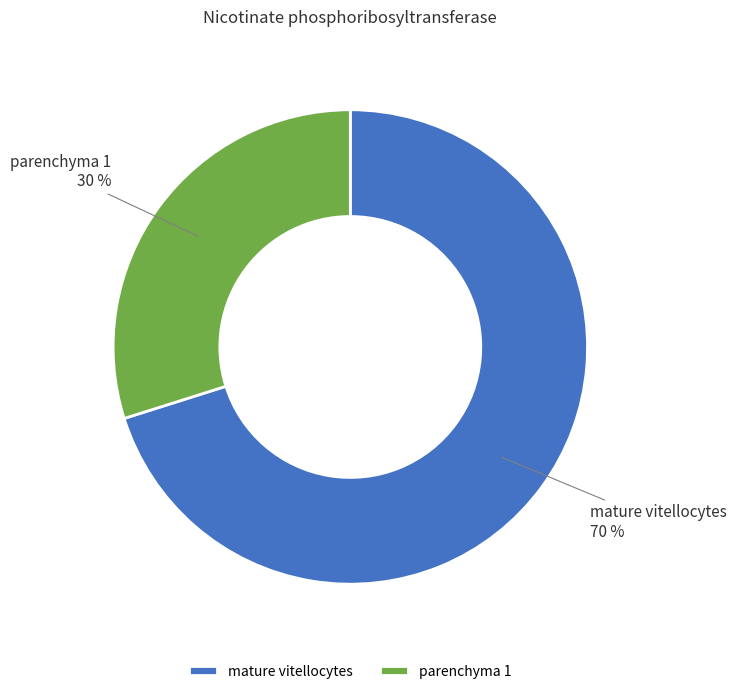

True or false: parenchyma 1 accounts for 44% of the total.

False